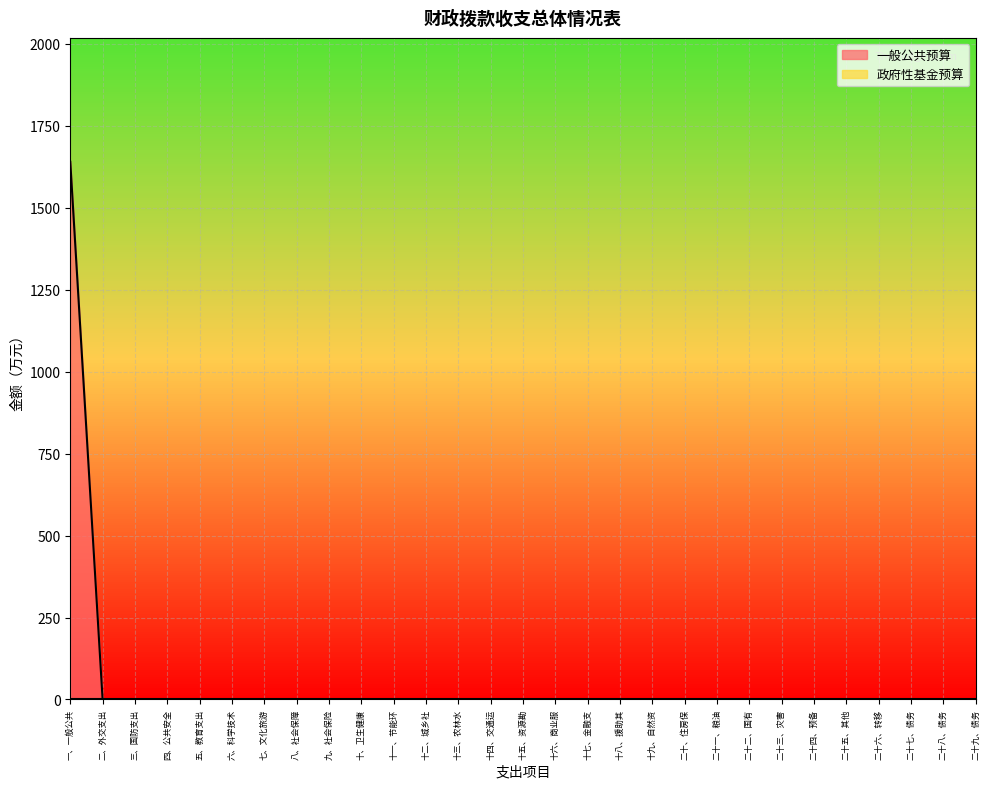

What is the maximum value shown in the chart?

1640.2